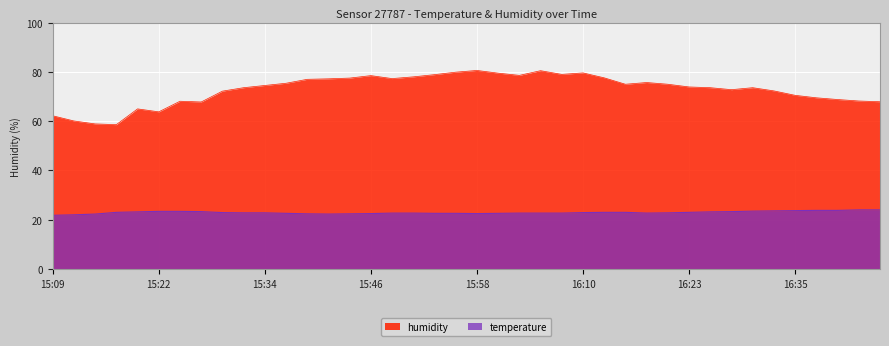

At which label is humidity closest to 69?

16:40